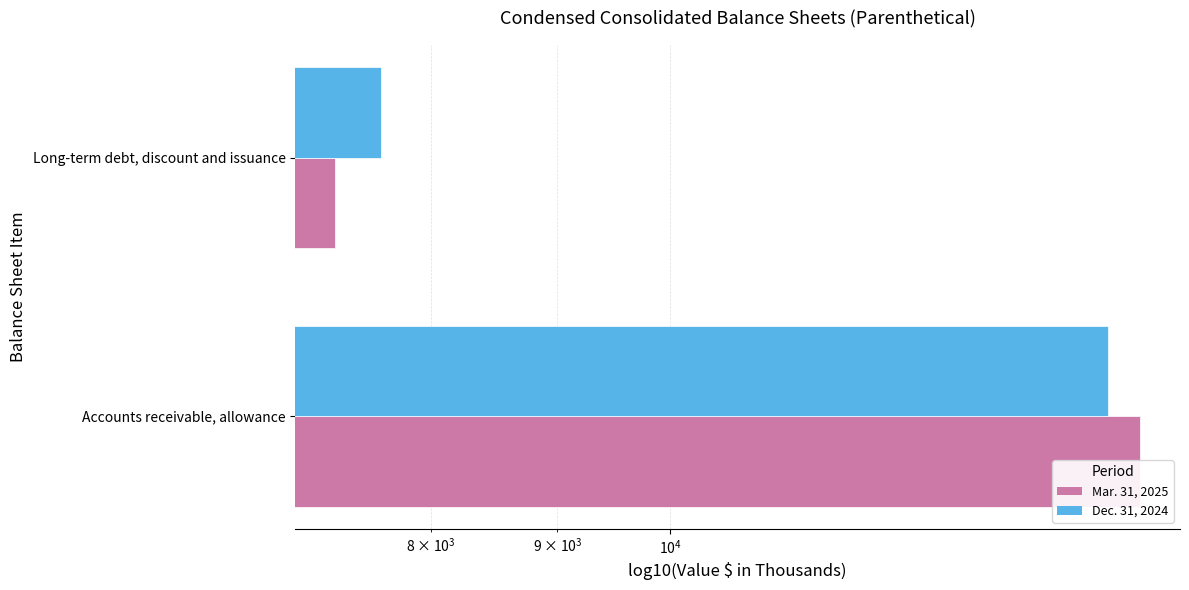

What is the maximum value shown in the chart?

15493